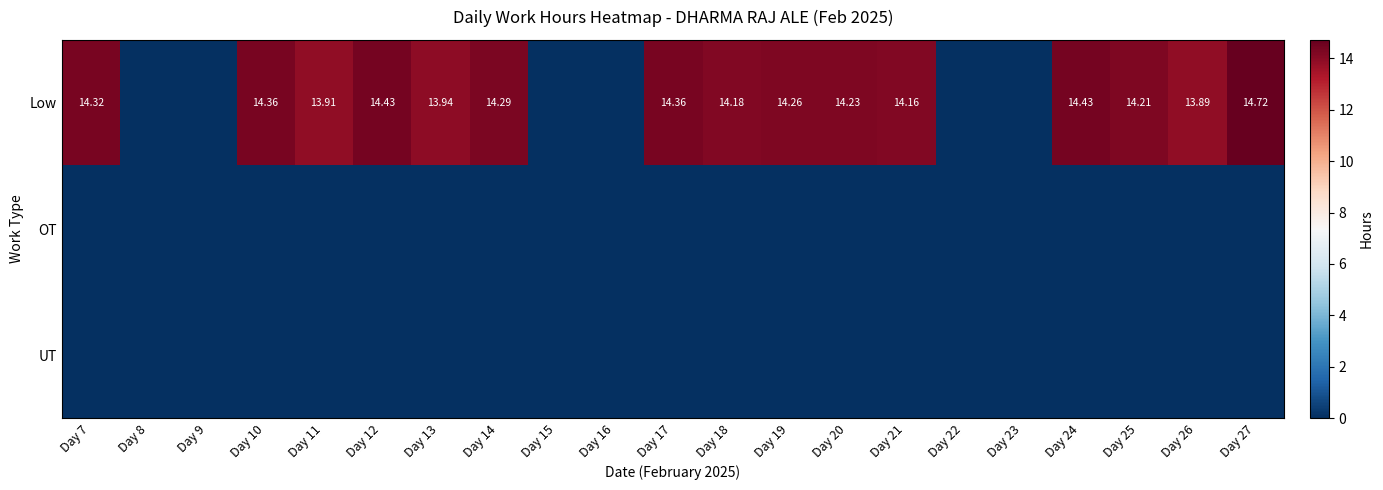

At how many categories does at least one series exceed 3?

15